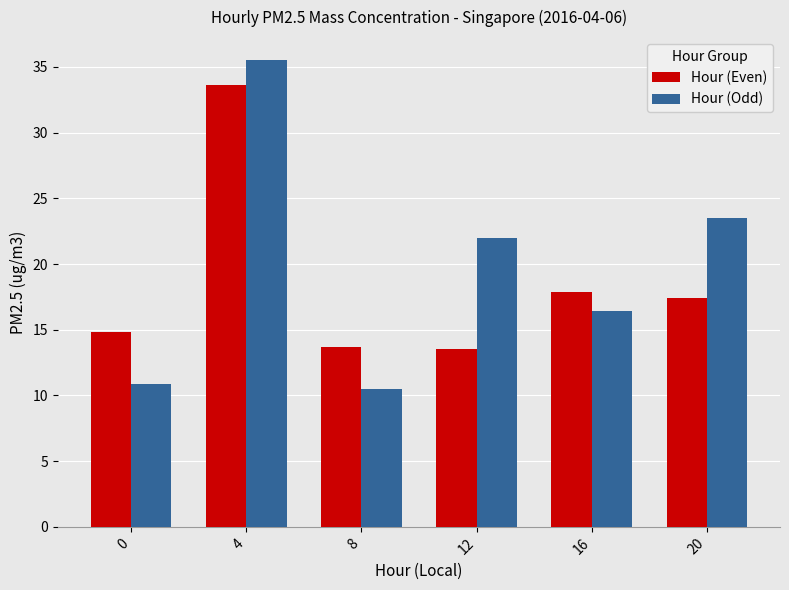

What is the maximum value for Hour (Odd)?

35.5